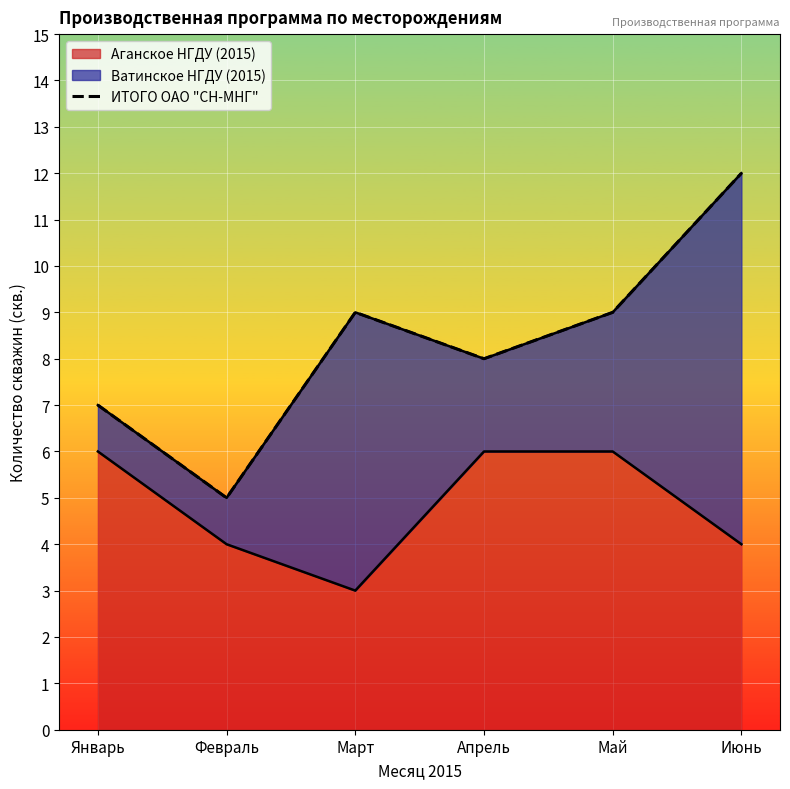

What is the label of the 4th point from the left?

Апрель